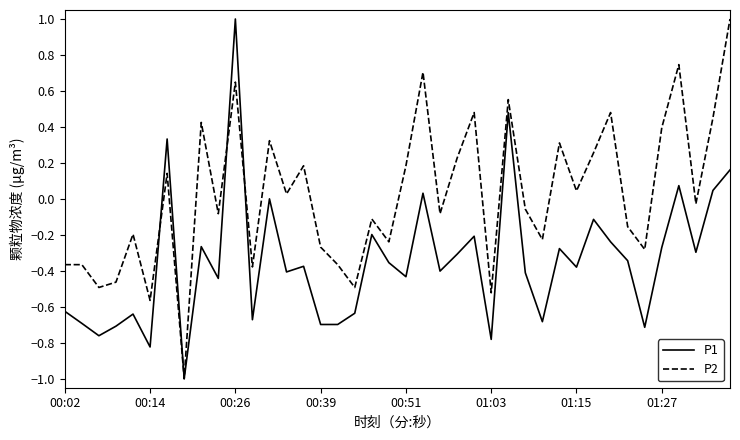

List the series in order of their overall mean, lowest first.

P1, P2